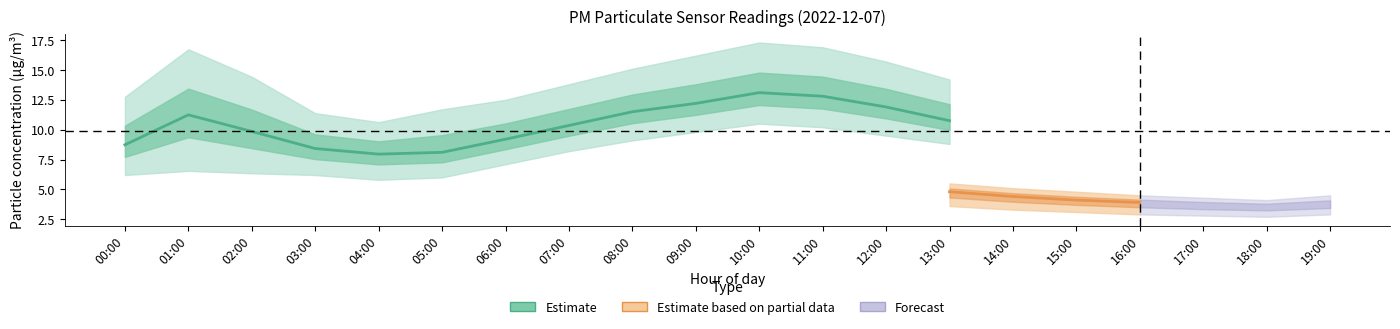

True or false: P1 and P1_upper cross at least once.

False